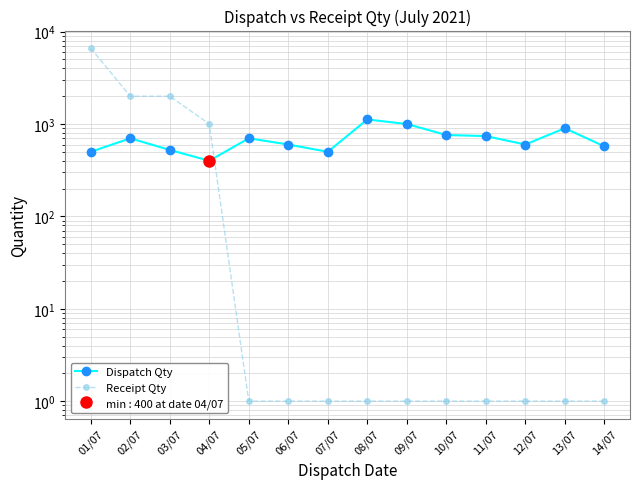

Which series ends up on top after the final intersection of Dispatch Qty and Receipt Qty?

Dispatch Qty